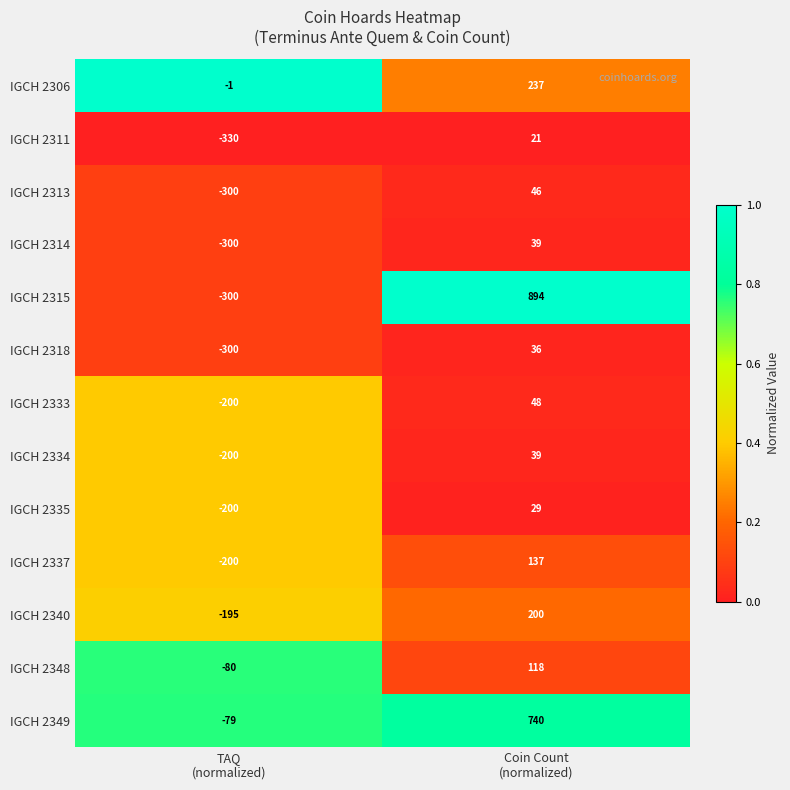

What is the difference between the maximum and minimum values in the IGCH 2349 series?

819